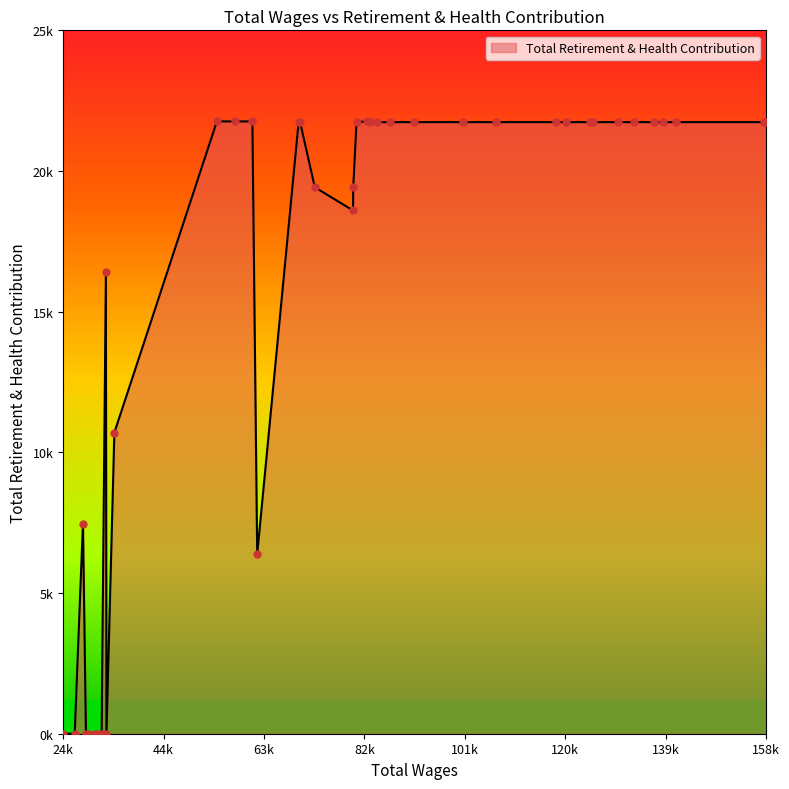

Is this an area chart (filled region under the line)?

Yes